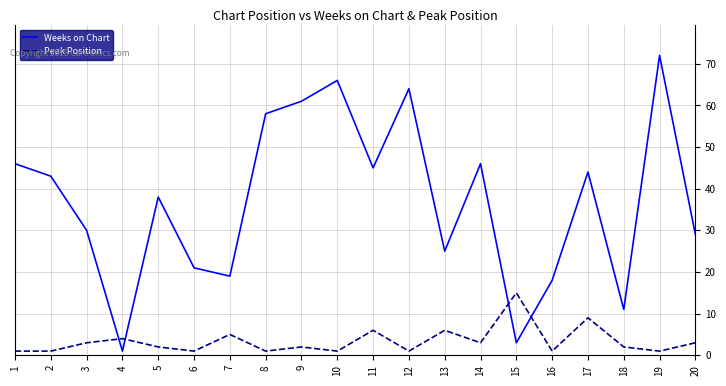

What is the maximum value shown in the chart?

72